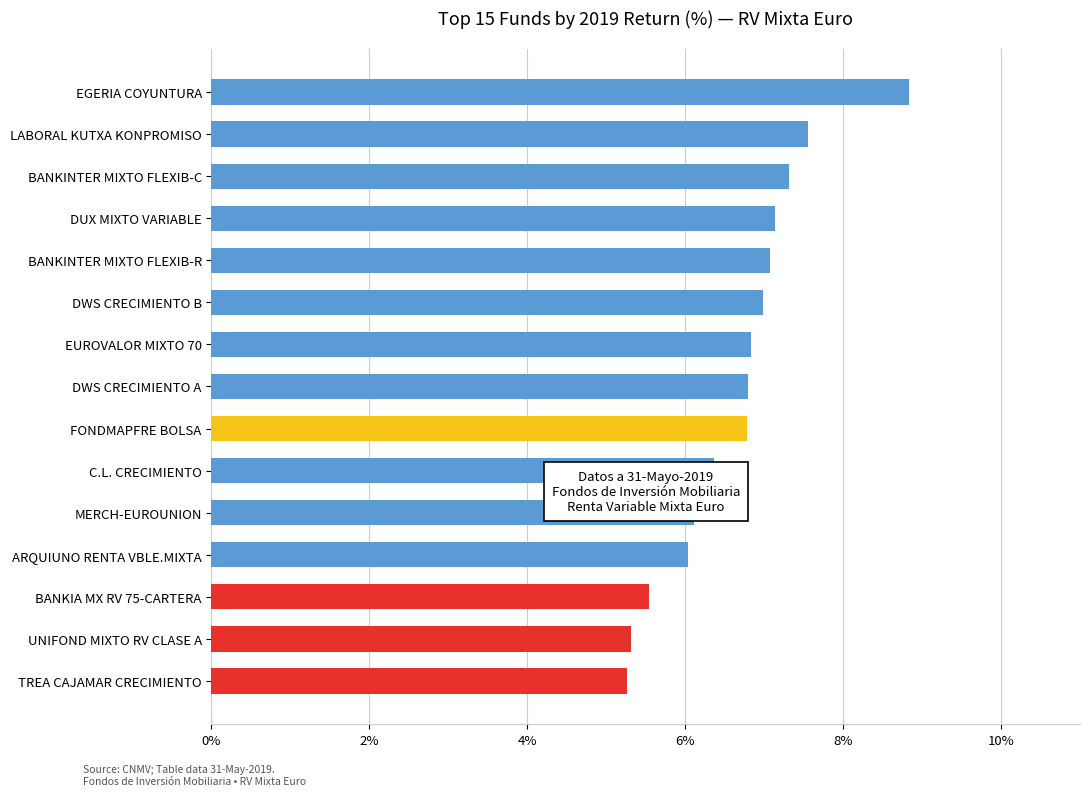

What is the greatest value displayed?

8.8